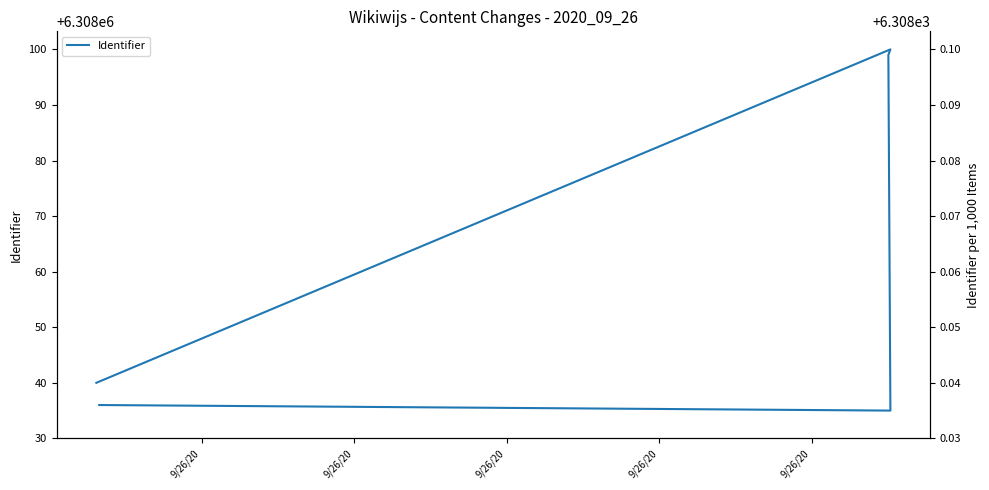

Reading left to right, what are all the values shown in this chart?

6308036	6308035	6308099	6308100	6308040